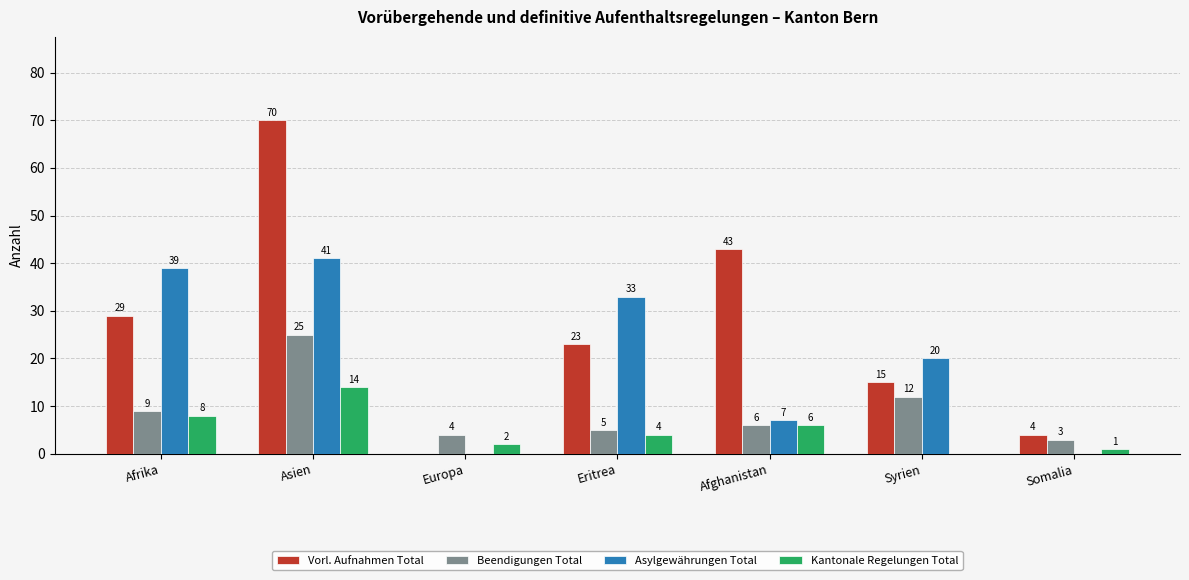

Reading left to right, what are all the values shown in this chart?

Vorl. Aufnahmen Total: Afrika=29	Asien=70	Europa=0	Eritrea=23	Afghanistan=43	Syrien=15	Somalia=4
Beendigungen Total: Afrika=9	Asien=25	Europa=4	Eritrea=5	Afghanistan=6	Syrien=12	Somalia=3
Asylgewährungen Total: Afrika=39	Asien=41	Europa=0	Eritrea=33	Afghanistan=7	Syrien=20	Somalia=0
Kantonale Regelungen Total: Afrika=8	Asien=14	Europa=2	Eritrea=4	Afghanistan=6	Syrien=0	Somalia=1